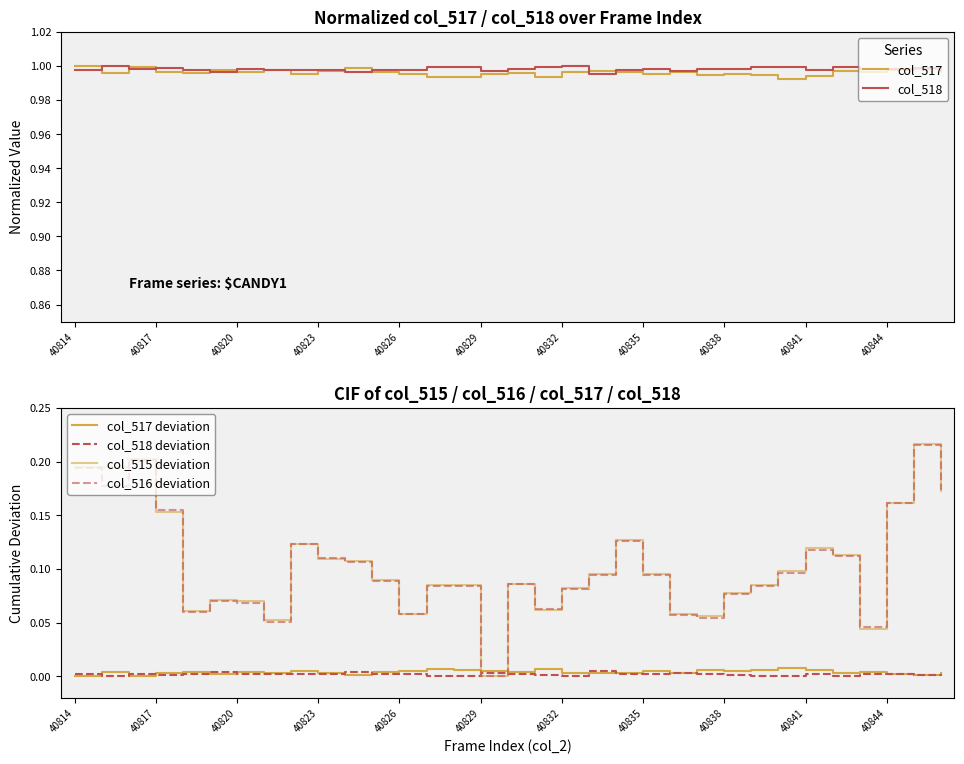

What is the difference between the highest and lowest values at 40829?

1.0